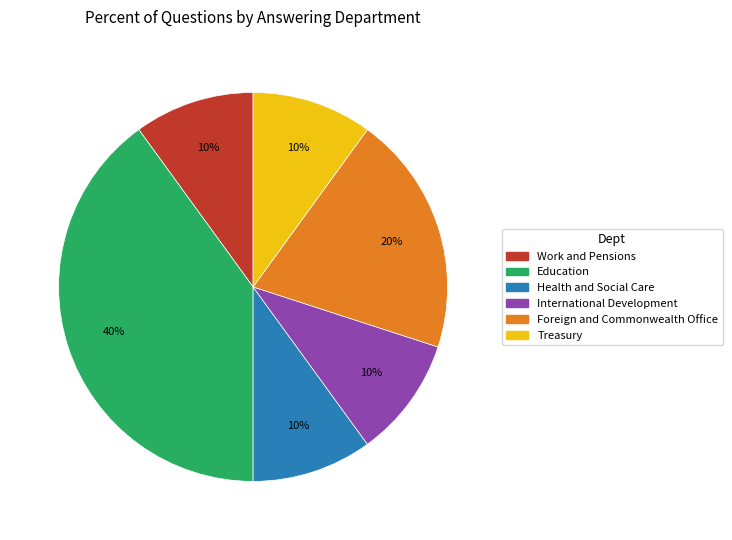

Is Treasury the majority of the pie?

No